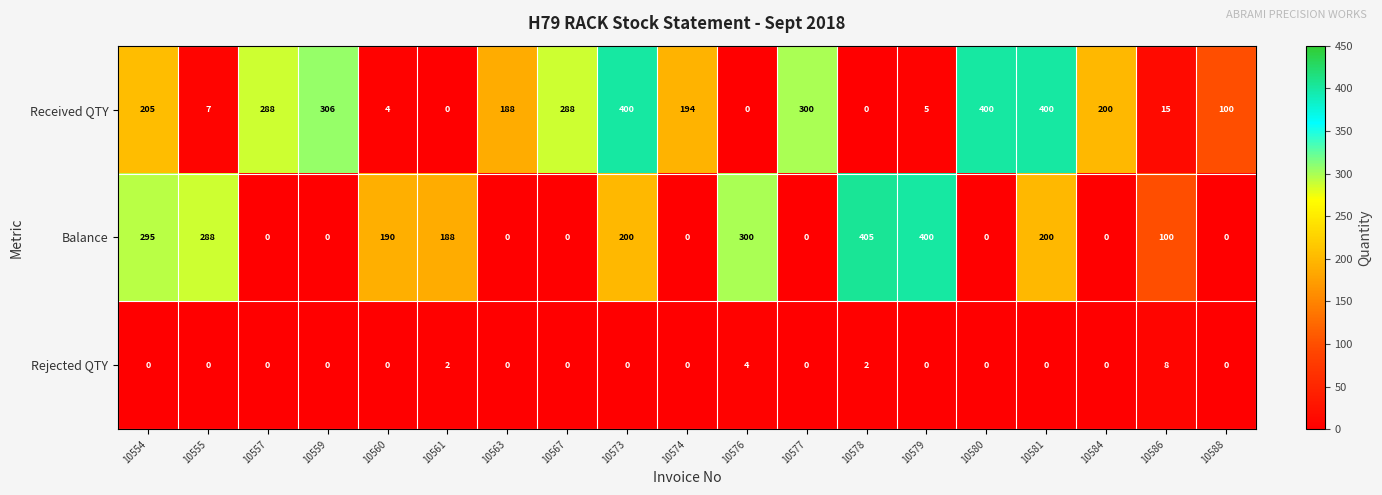

True or false: Rejected QTY has a value of 0 at 10580.

True